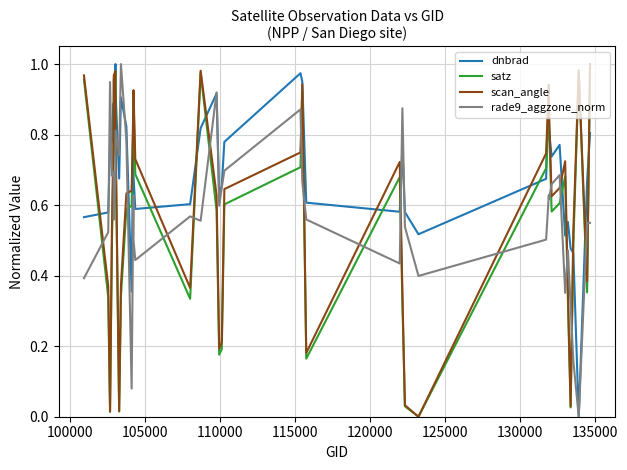

Which series has the largest total across all categories?

dnbrad